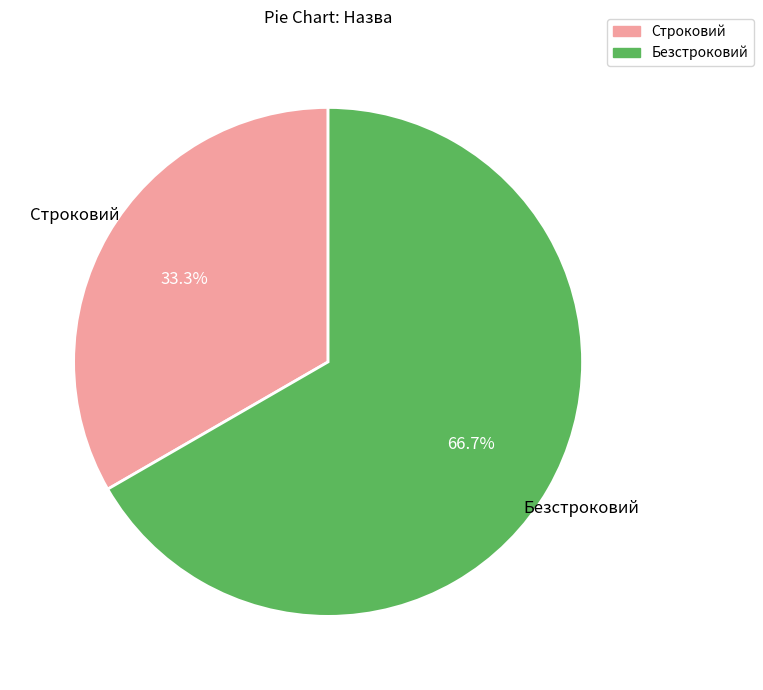

Rank the categories by value from highest to lowest.

Безстроковий, Строковий